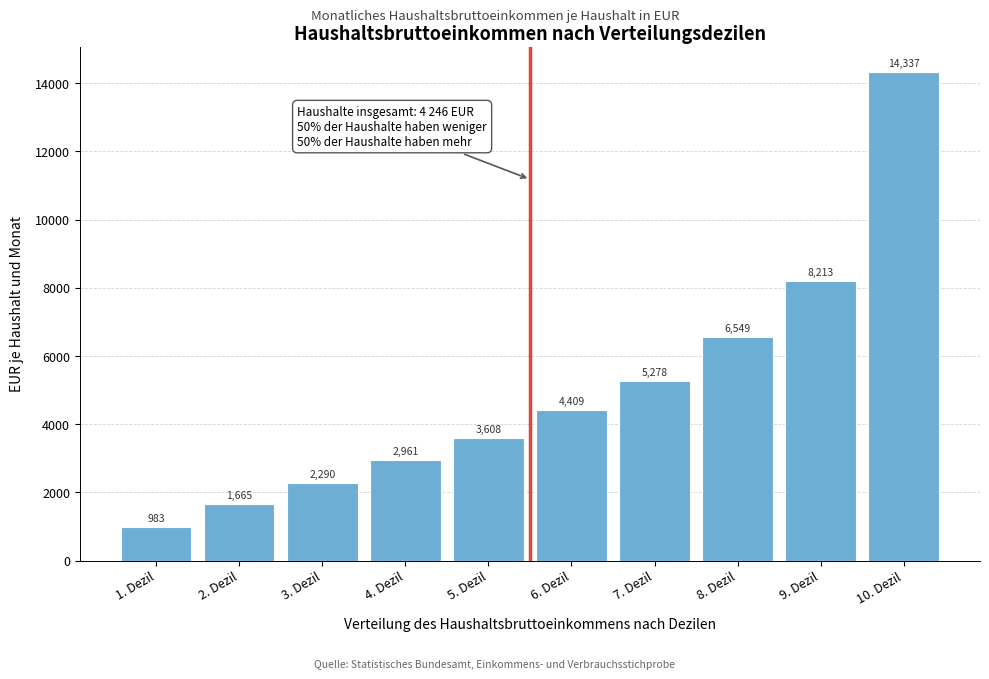

Reading left to right, list all the values displayed in this chart.

1. Dezil=983	2. Dezil=1665	3. Dezil=2290	4. Dezil=2961	5. Dezil=3608	6. Dezil=4409	7. Dezil=5278	8. Dezil=6549	9. Dezil=8213	10. Dezil=14337